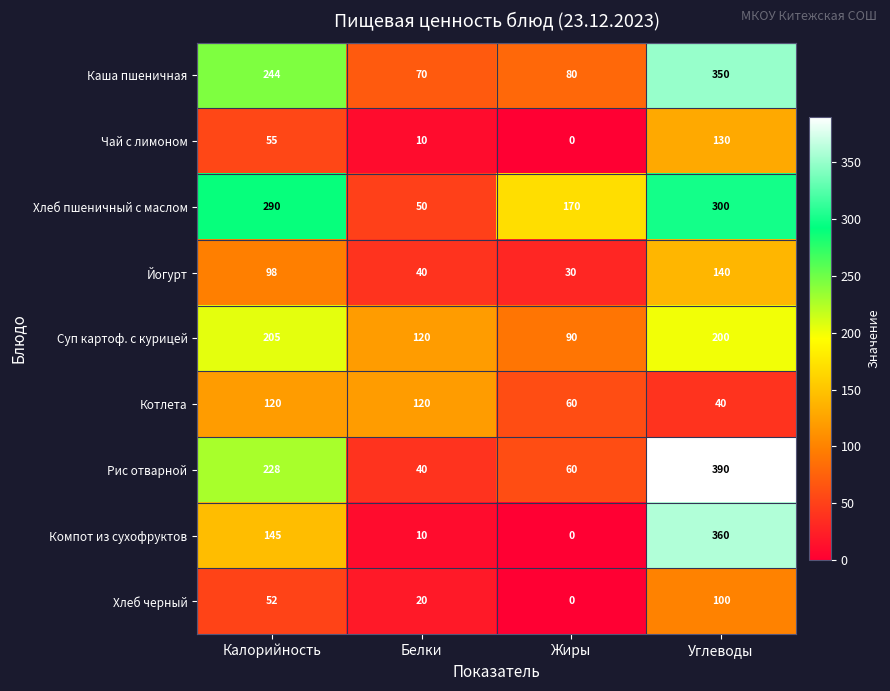

What is the sum of all Хлеб черный values?

172